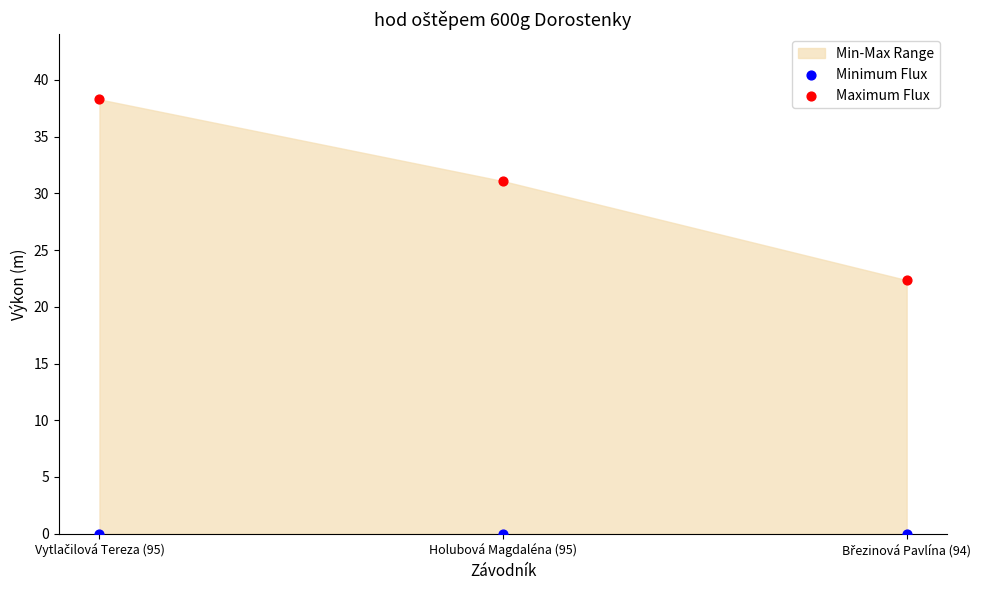

Which series contains the lowest Y value?

Minimum Flux